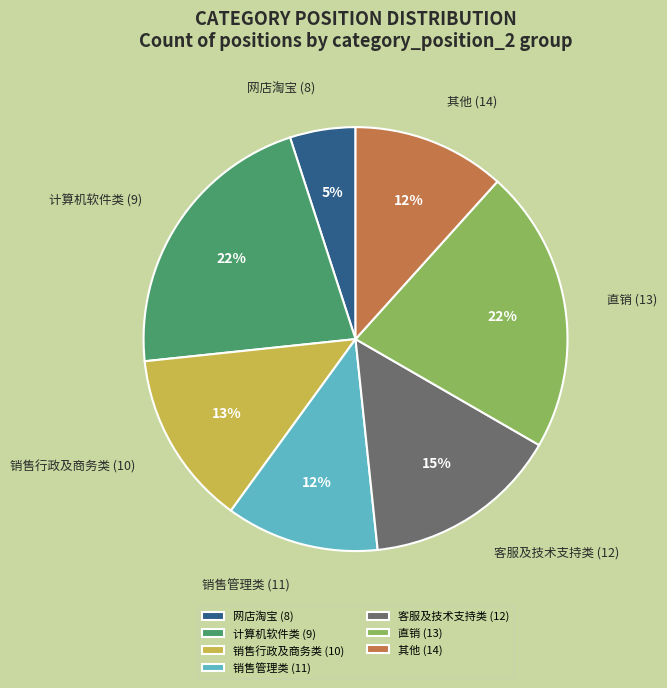

Is it true that 其他 (14) is 12% of the pie?

True